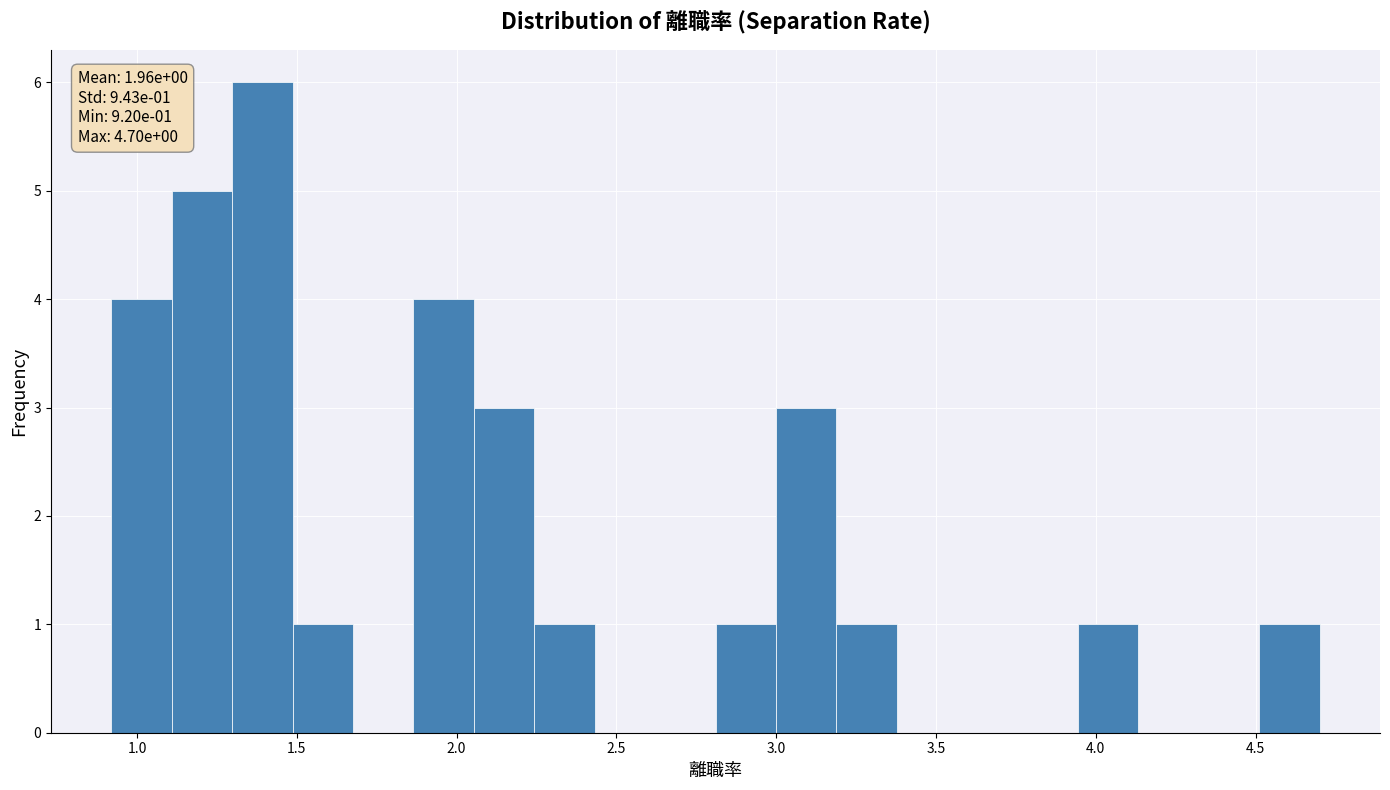

Around what value on the x-axis is the tallest bar? Give the approximate position of its centre, as read against the axis.

1.40